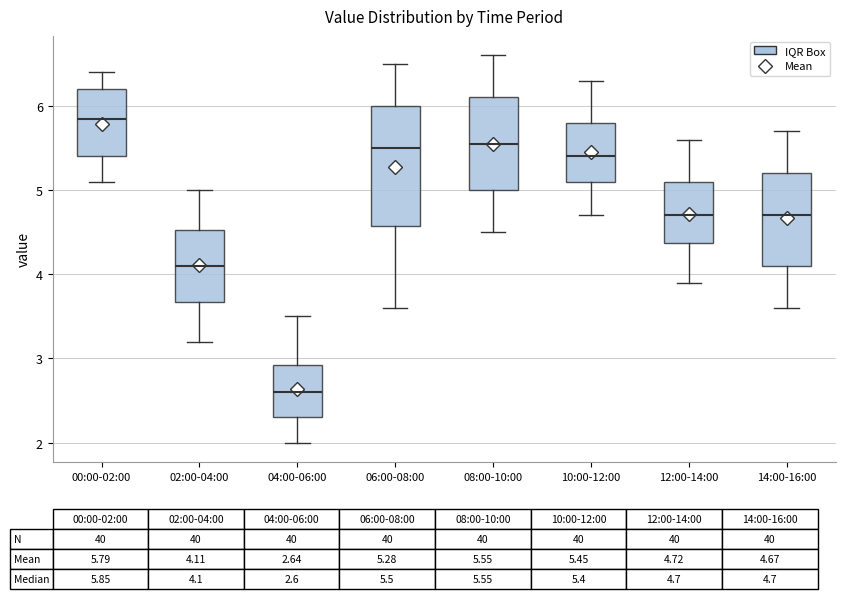

Reading left to right, transcribe this box plot: for each box, give where its median line is, the range the box spans, and where its two whiskers end, as read against the y-axis. The values are not printed on the chart, so give them approximately, as read against the axis.

00:00-02:00: median 5.9, box 5.4 to 6.2, whiskers 5.1 to 6.4
02:00-04:00: median 4.1, box 3.7 to 4.5, whiskers 3.2 to 5.0
04:00-06:00: median 2.6, box 2.3 to 2.9, whiskers 2.0 to 3.5
06:00-08:00: median 5.5, box 4.6 to 6.0, whiskers 3.6 to 6.5
08:00-10:00: median 5.6, box 5.0 to 6.1, whiskers 4.5 to 6.6
10:00-12:00: median 5.4, box 5.1 to 5.8, whiskers 4.7 to 6.3
12:00-14:00: median 4.7, box 4.4 to 5.1, whiskers 3.9 to 5.6
14:00-16:00: median 4.7, box 4.1 to 5.2, whiskers 3.6 to 5.7